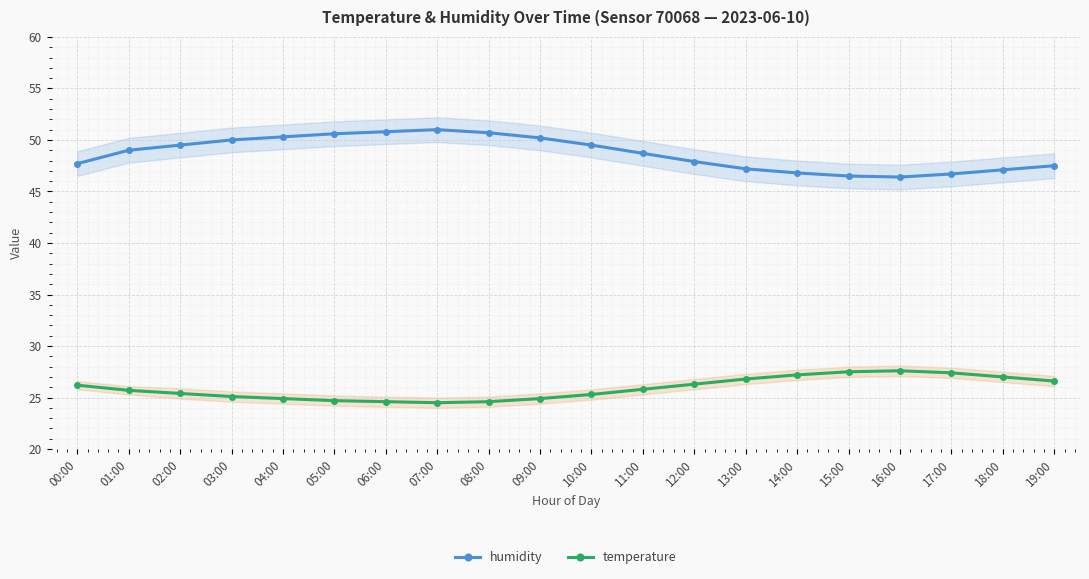

True or false: humidity has a value of 16.9 at 13:00.

False